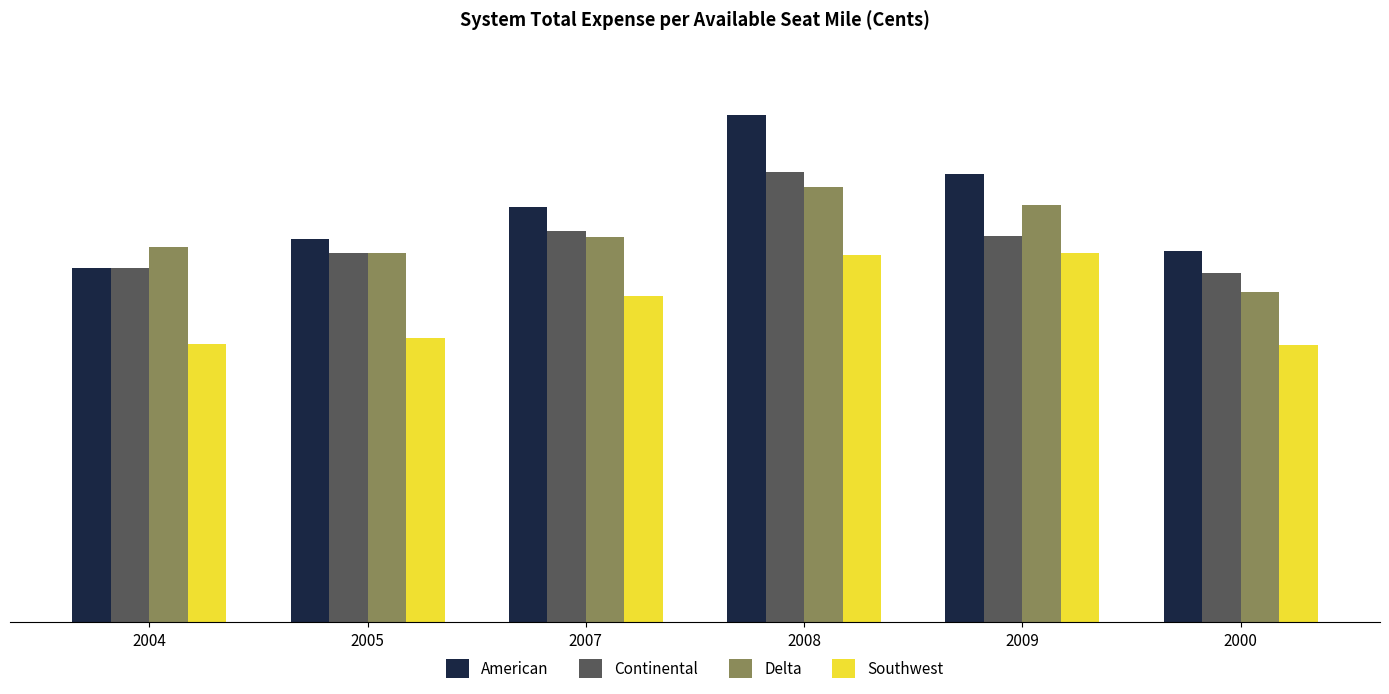

List the labels in order of Southwest value, smallest first.

2000, 2004, 2005, 2007, 2008, 2009